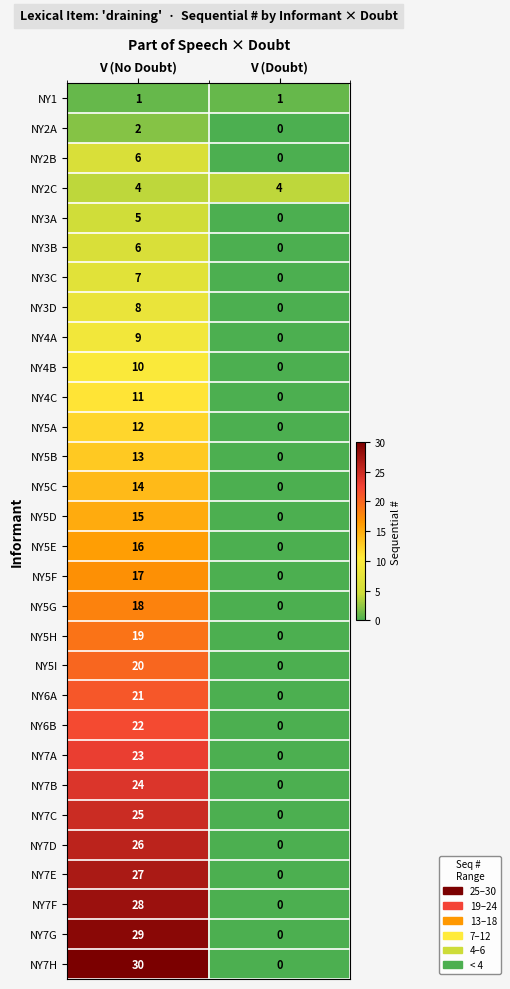

The NY4C series shows 6 at V (Doubt). True or false?

False